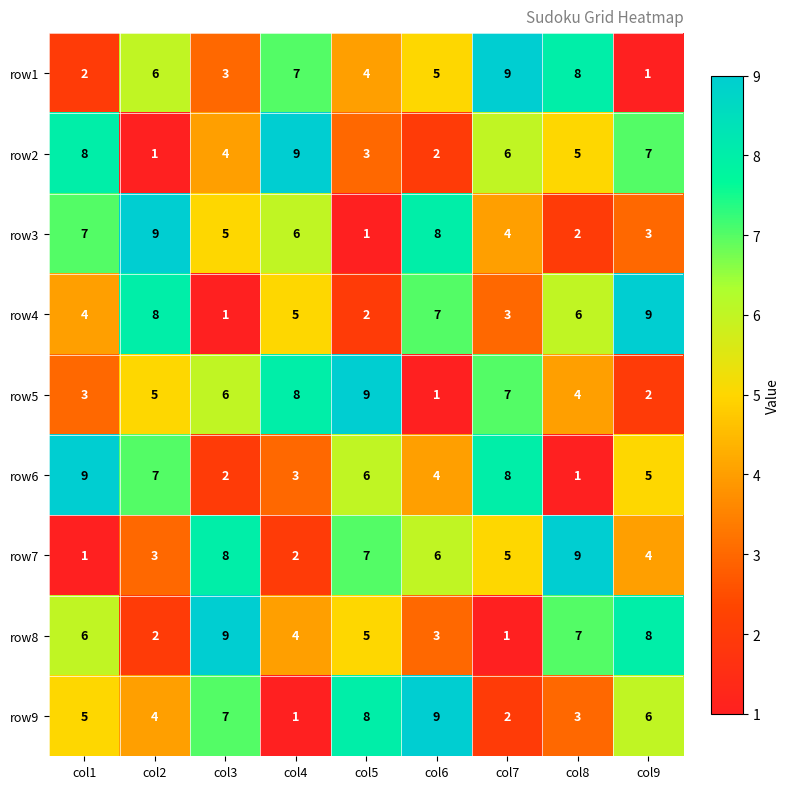

How many categories are shown in the chart?

9